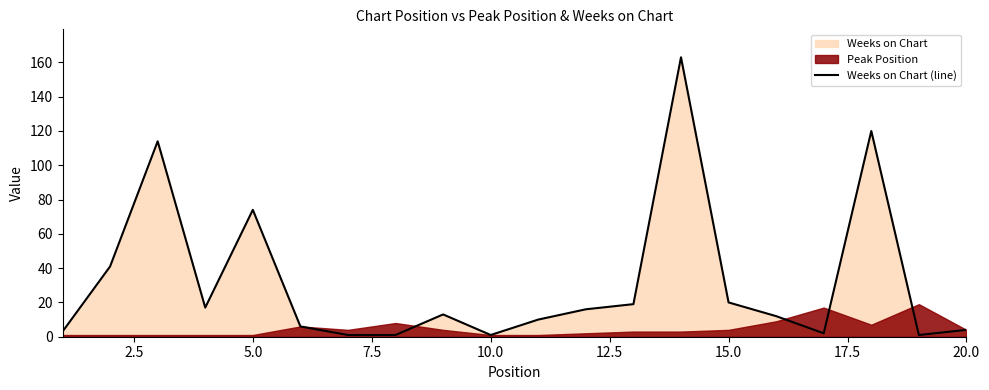

Is it true that Weeks on Chart (line) equals 102 at 5.0?

False